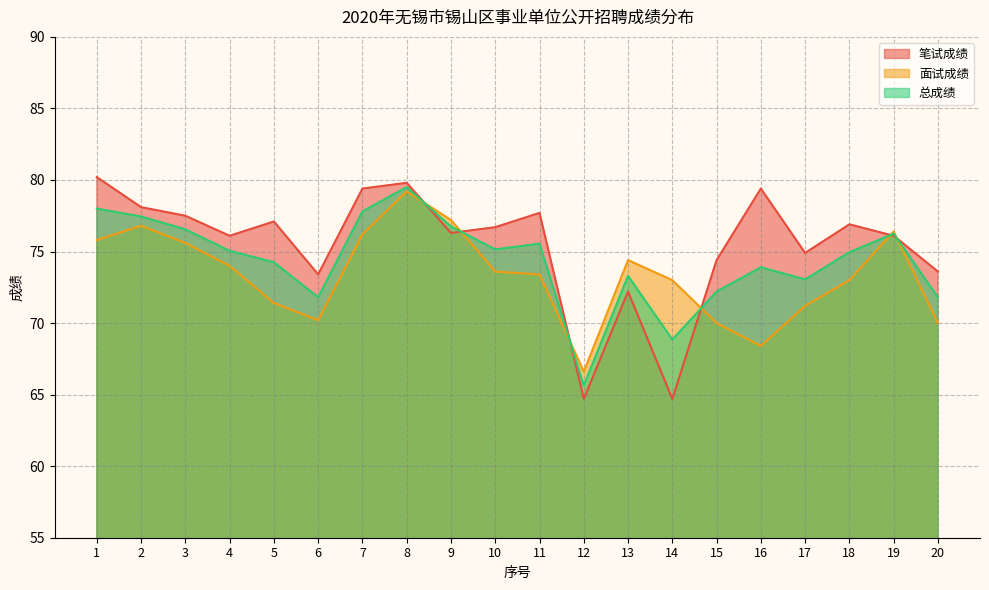

How many intersections are there between 面试成绩 and 总成绩?

6